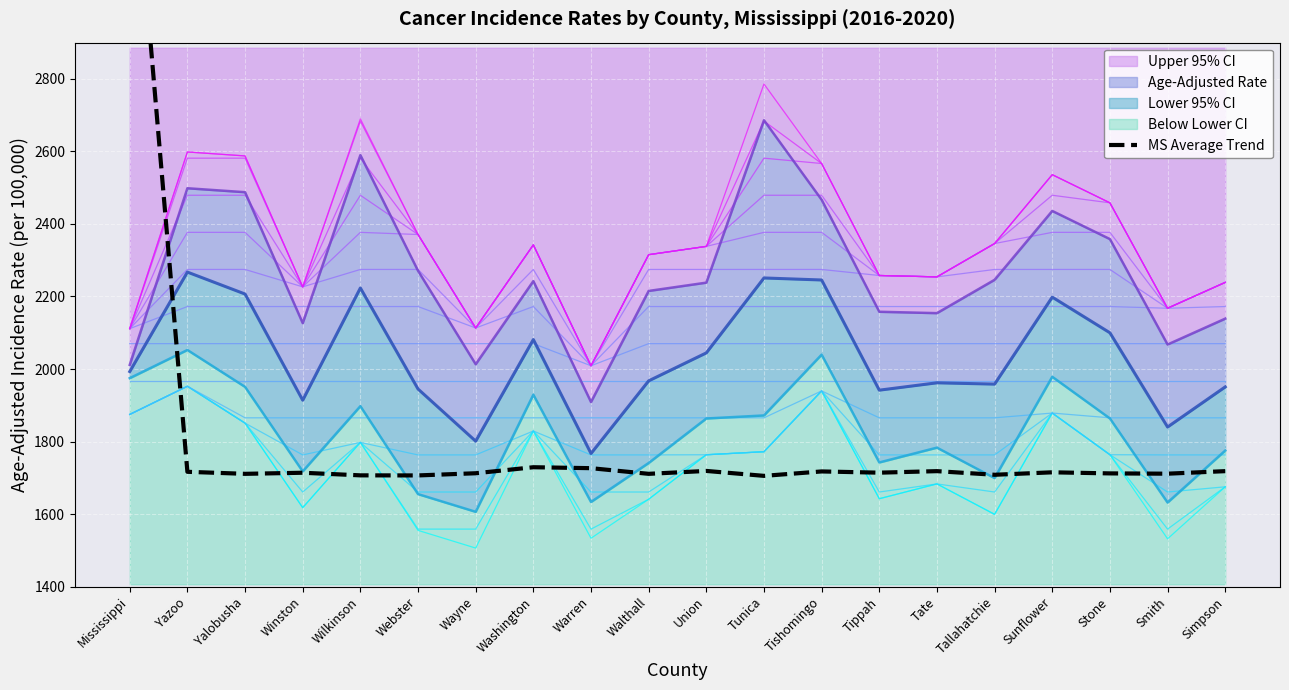

The value at Tunica is 2693.4. True or false?

False